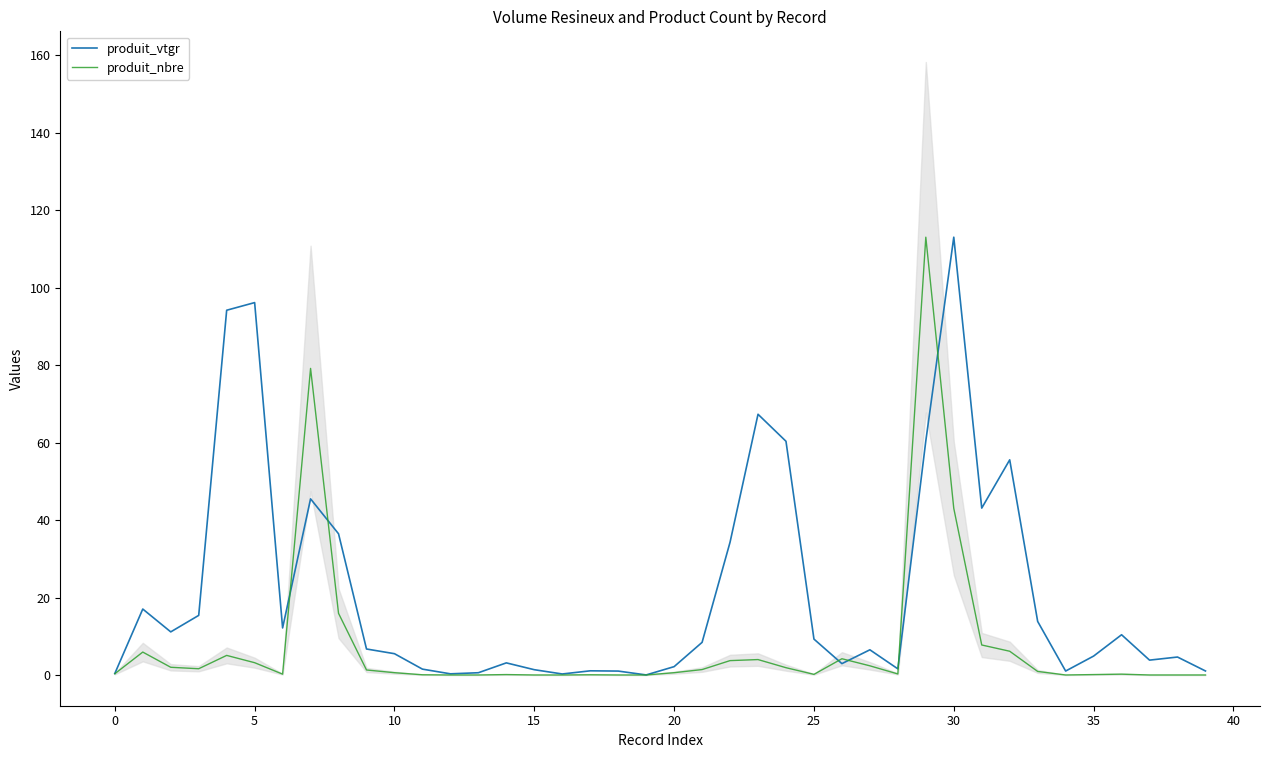

Which category has the highest value in the produit_vtgr series?

30